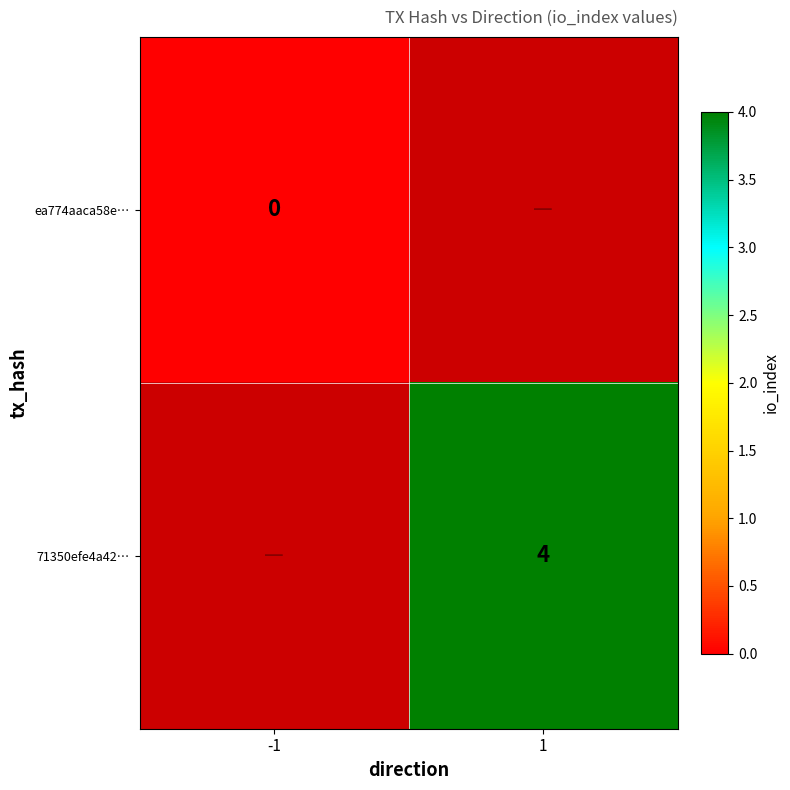

Is it true that 71350efe4a42… equals 4 at 1?

True